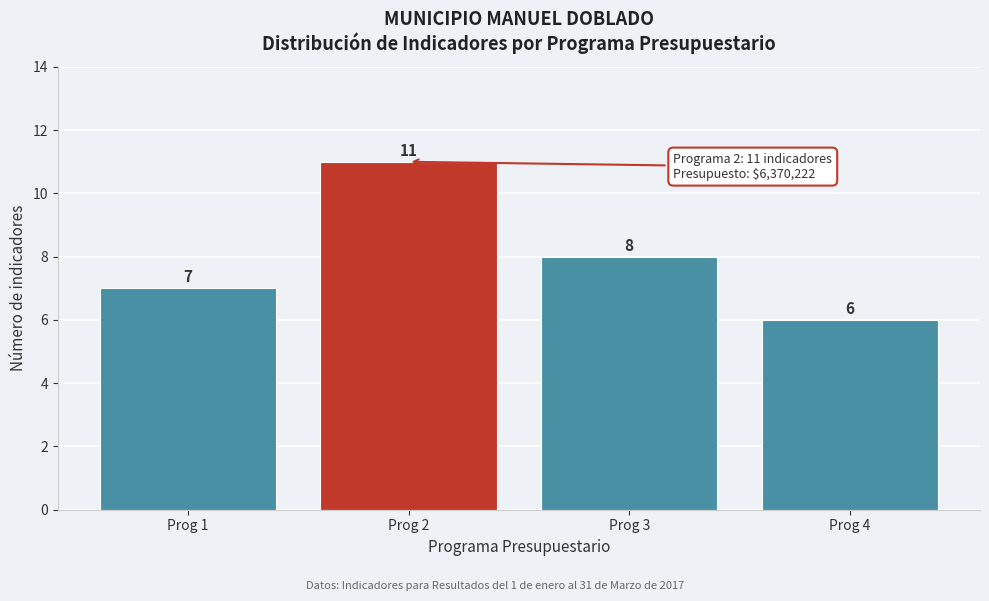

Reading right to left, what are all the values shown in this chart?

Prog 4=6	Prog 3=8	Prog 2=11	Prog 1=7